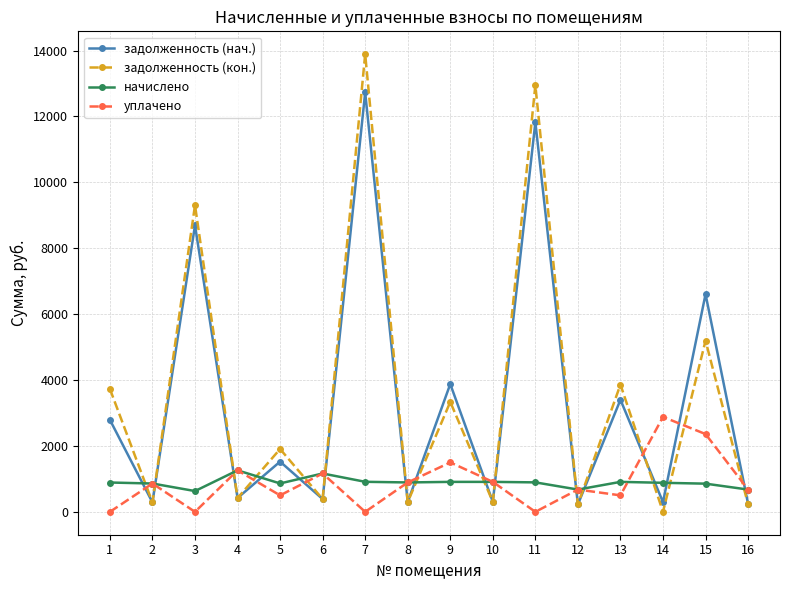

Is it true that задолженность (нач.) equals 225.4 at 12?

True